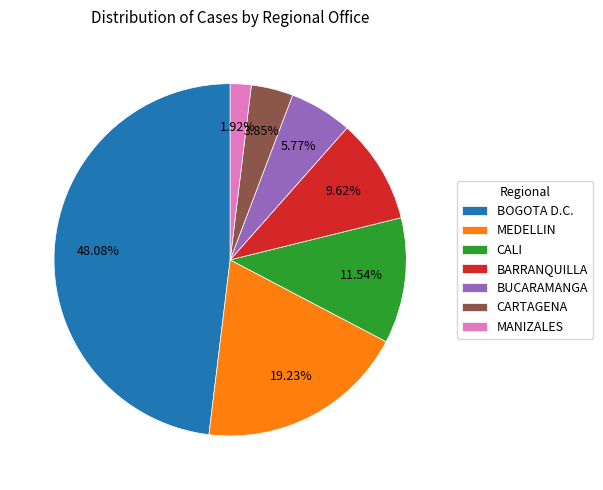

Rank the categories by value from lowest to highest.

MANIZALES, CARTAGENA, BUCARAMANGA, BARRANQUILLA, CALI, MEDELLIN, BOGOTA D.C.